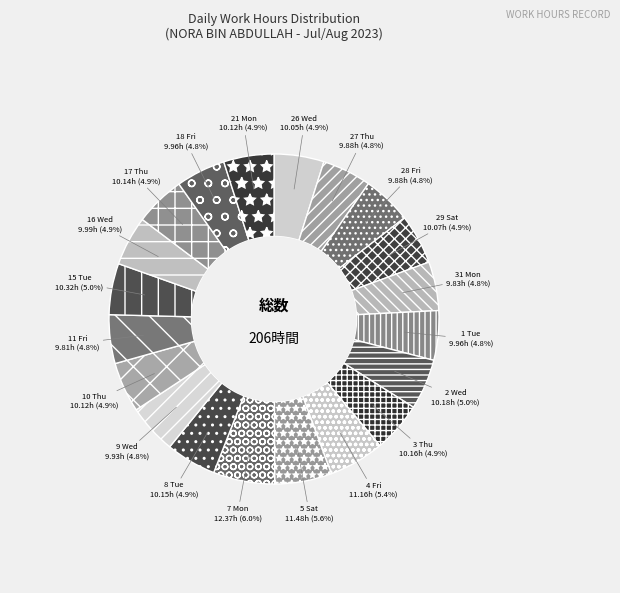

Does 2 Wed represent more than half of the total?

No